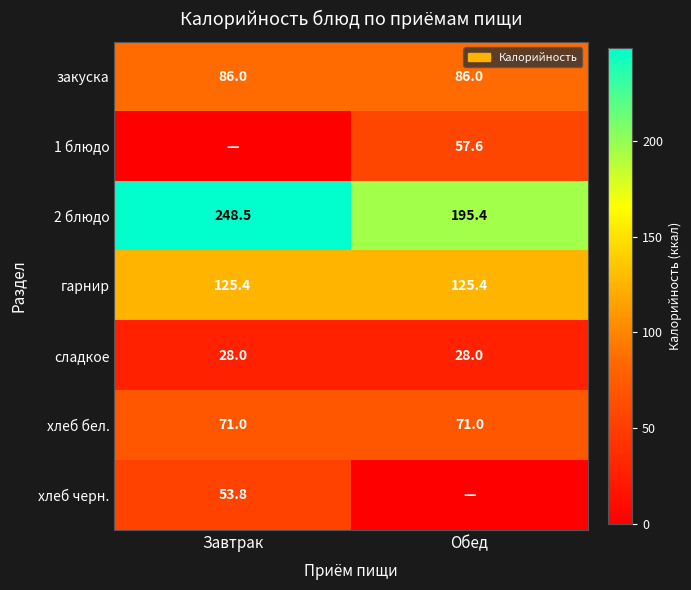

How many categories are shown in the chart?

2